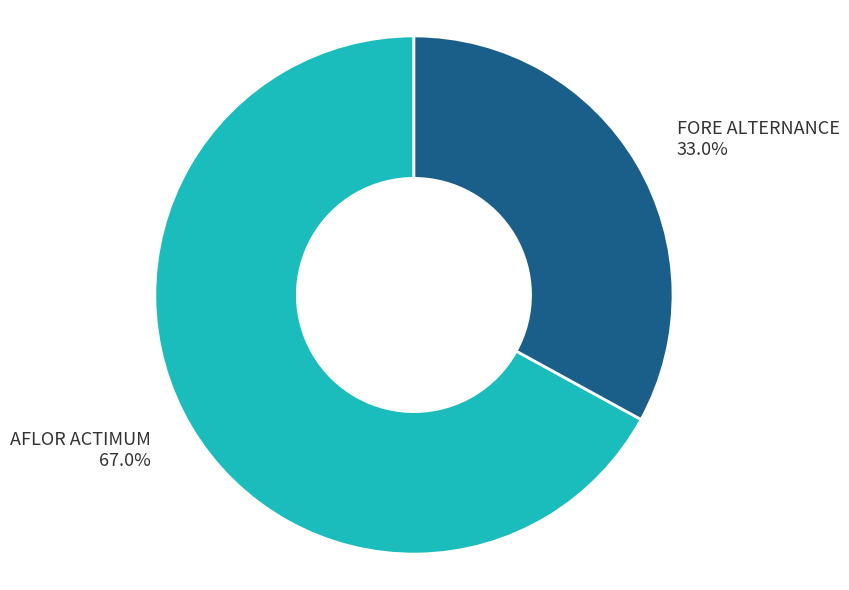

What portion of the pie excludes FORE ALTERNANCE?

67.0%